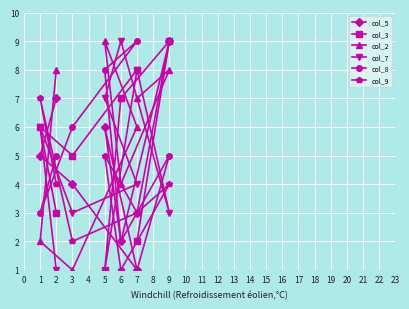

Is the value of col_5 at 1 greater than the value of col_2 at 3?

Yes